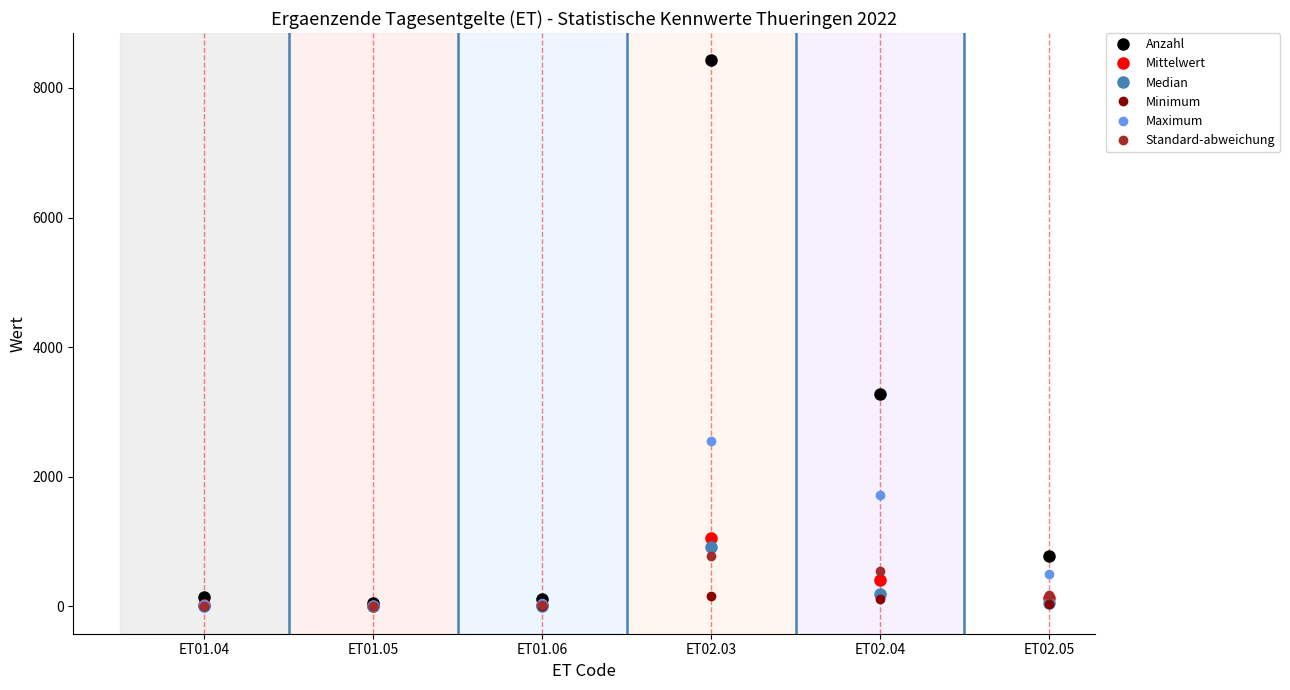

Which label corresponds to the largest value in the chart?

ET02.03